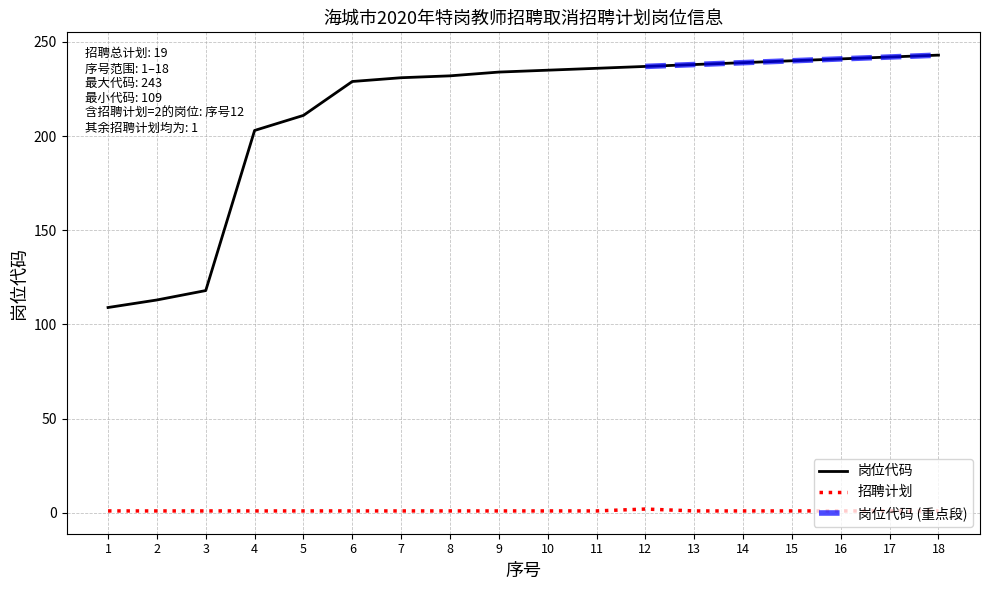

What is the sum of the 招聘计划 values at 8 and 18?

2